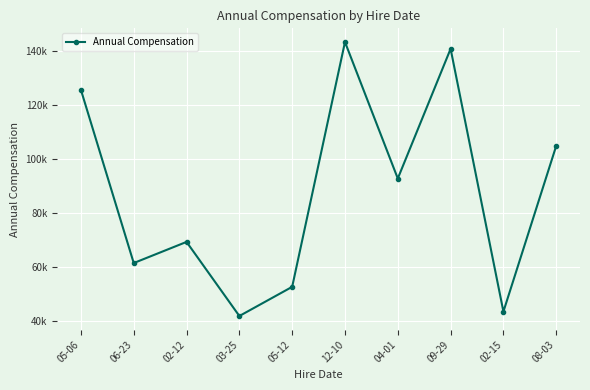

Reading left to right, list all the values displayed in this chart.

05-06=125700.0	06-23=61392.4	02-12=69246.0	03-25=41729.0	05-12=52560.0	12-10=143460.0	04-01=92784.0	09-29=140936.0	02-15=43374.0	08-03=104925.2